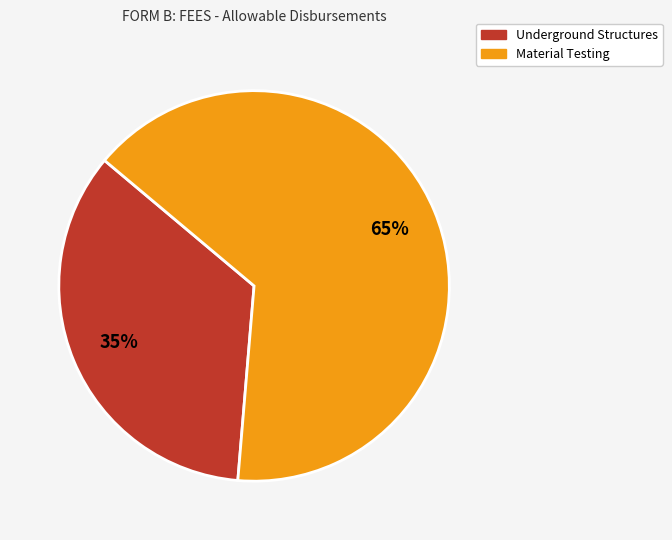

Rank the categories by value from lowest to highest.

Underground Structures, Material Testing